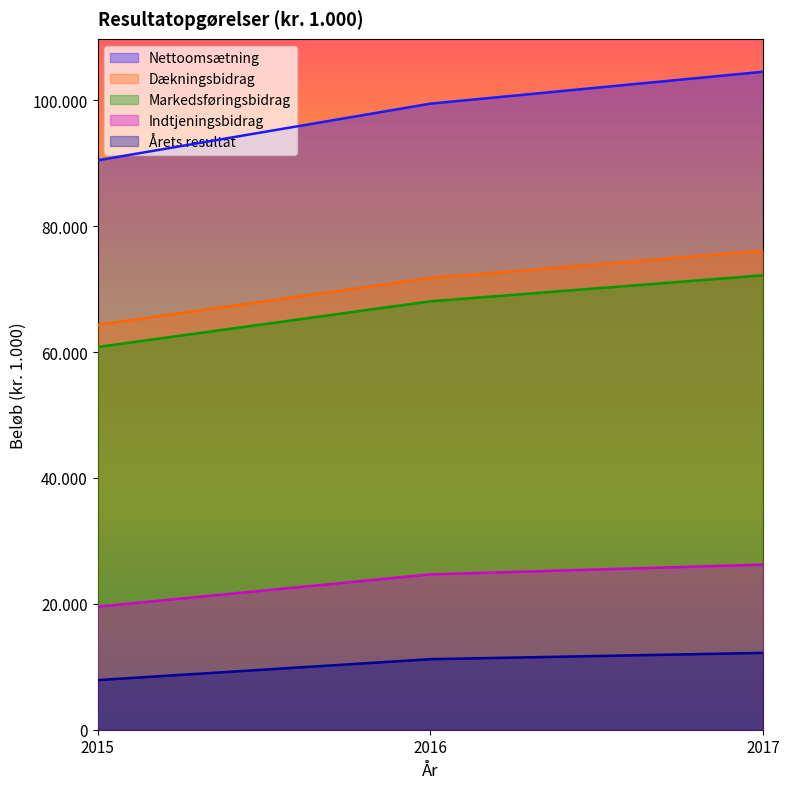

Which series has the widest spread of values?

Nettoomsætning